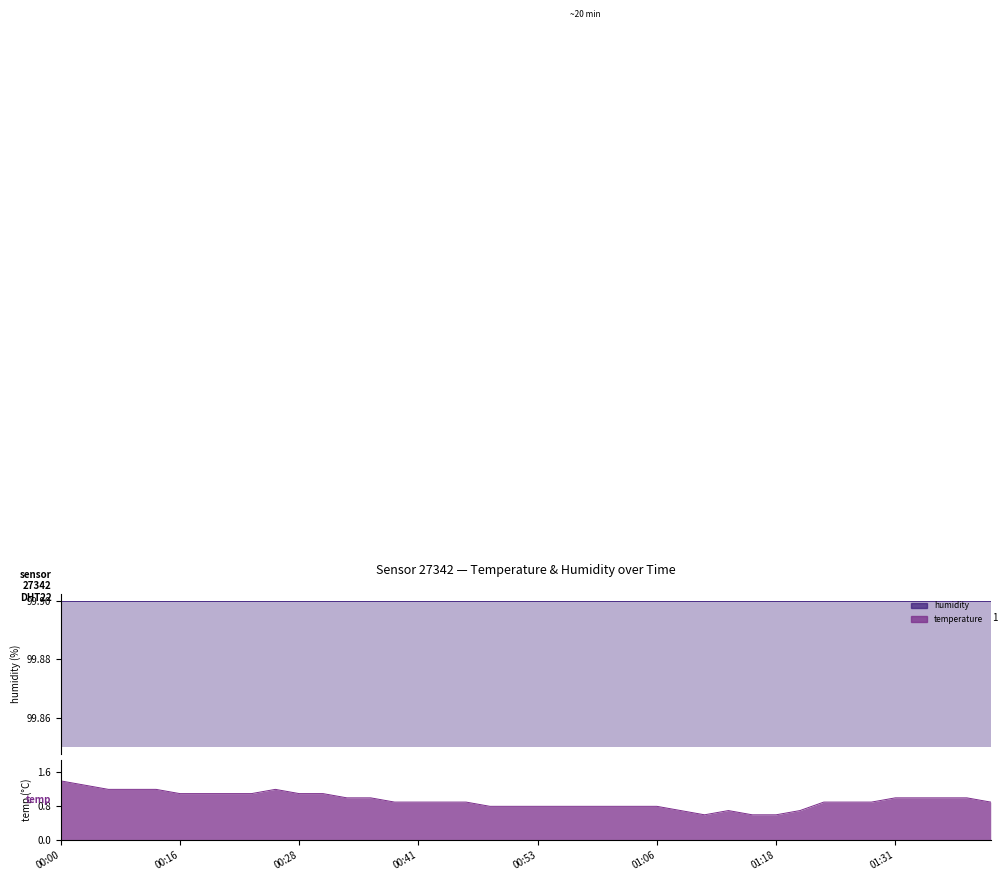

Reading right to left, extract all data points from this chart.

0.9	1.0	1.0	1.0	1.0	0.9	0.9	0.9	0.7	0.6	0.6	0.7	0.6	0.7	0.8	0.8	0.8	0.8	0.8	0.8	0.8	0.8	0.9	0.9	0.9	0.9	1.0	1.0	1.1	1.1	1.2	1.1	1.1	1.1	1.1	1.2	1.2	1.2	1.3	1.4